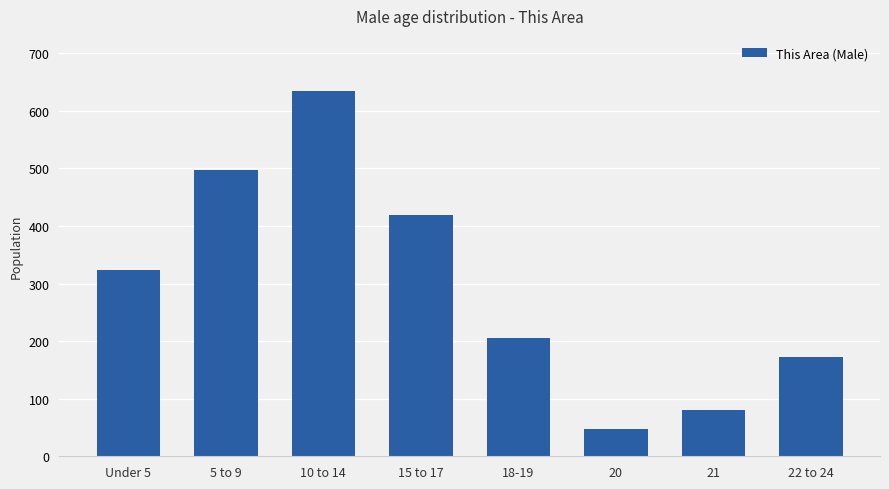

How many values are below 324?

4